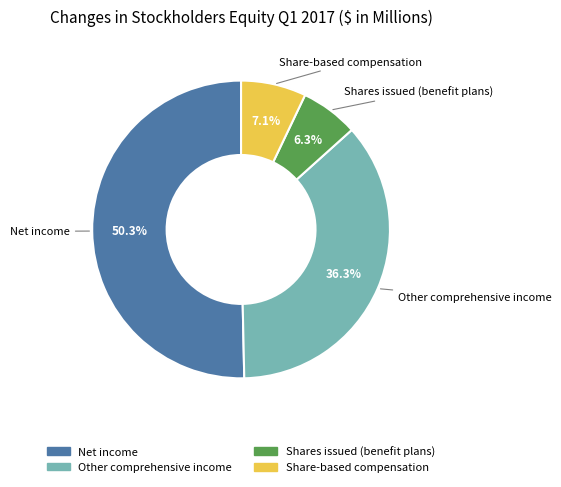

To the nearest percent, what is the difference between the largest and smallest slice percentages?

44%